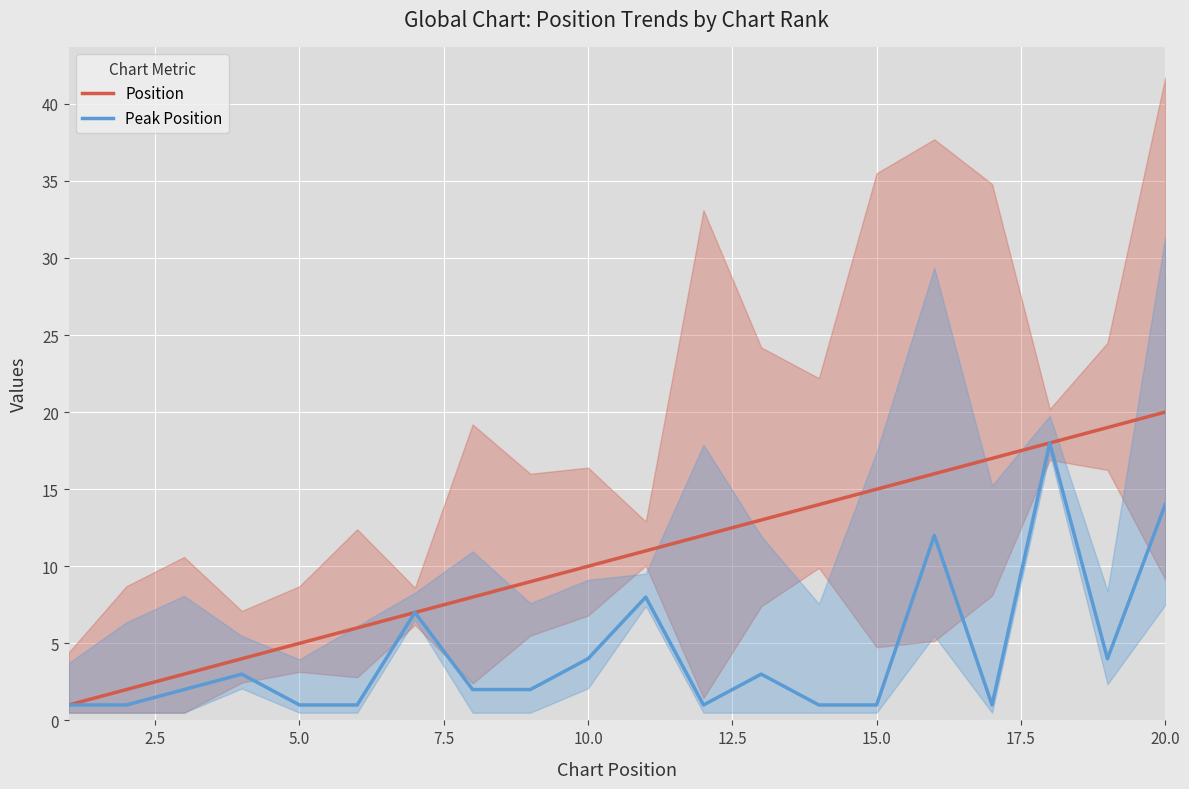

True or false: Position and Peak Position intersect in this chart.

False